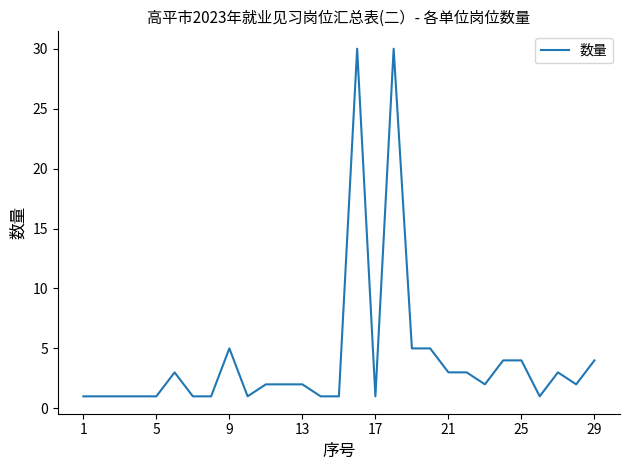

Count the number of categories in the chart.

29